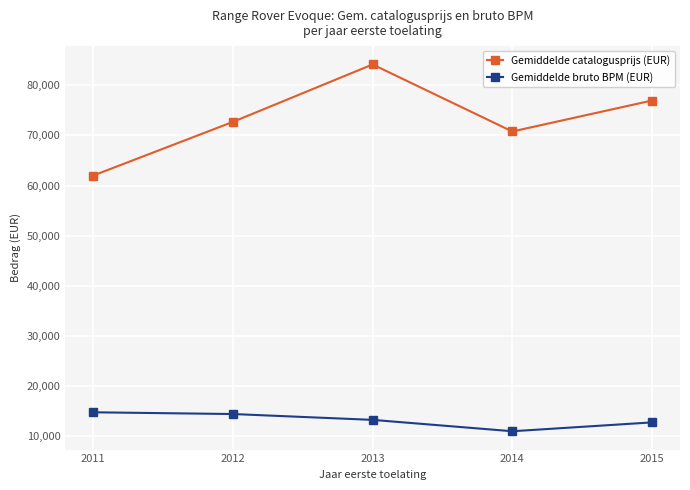

At how many categories does at least one series exceed 14058?

5